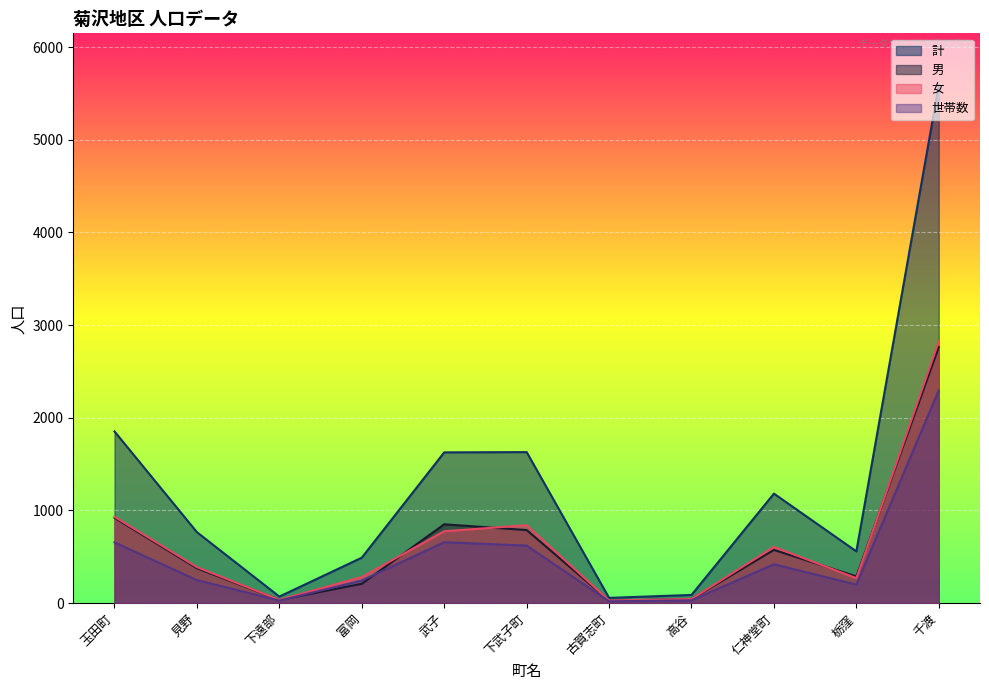

What is the spread (max minus min) of values at 下武子町?

1009